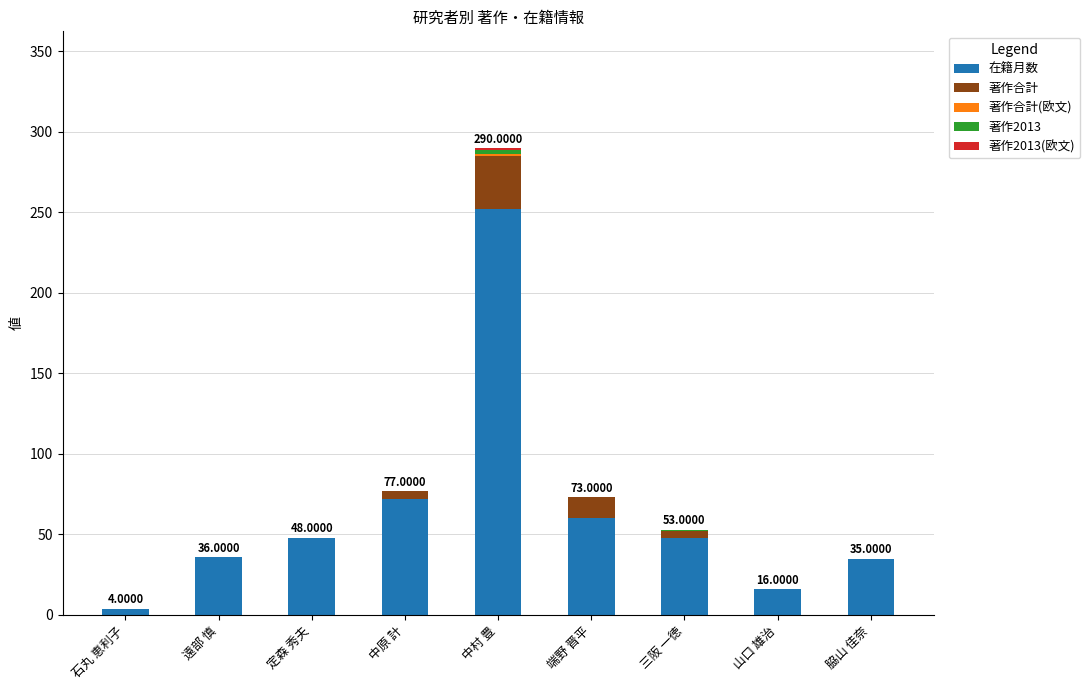

Which category has the highest value in the 在籍月数 series?

中村 豊